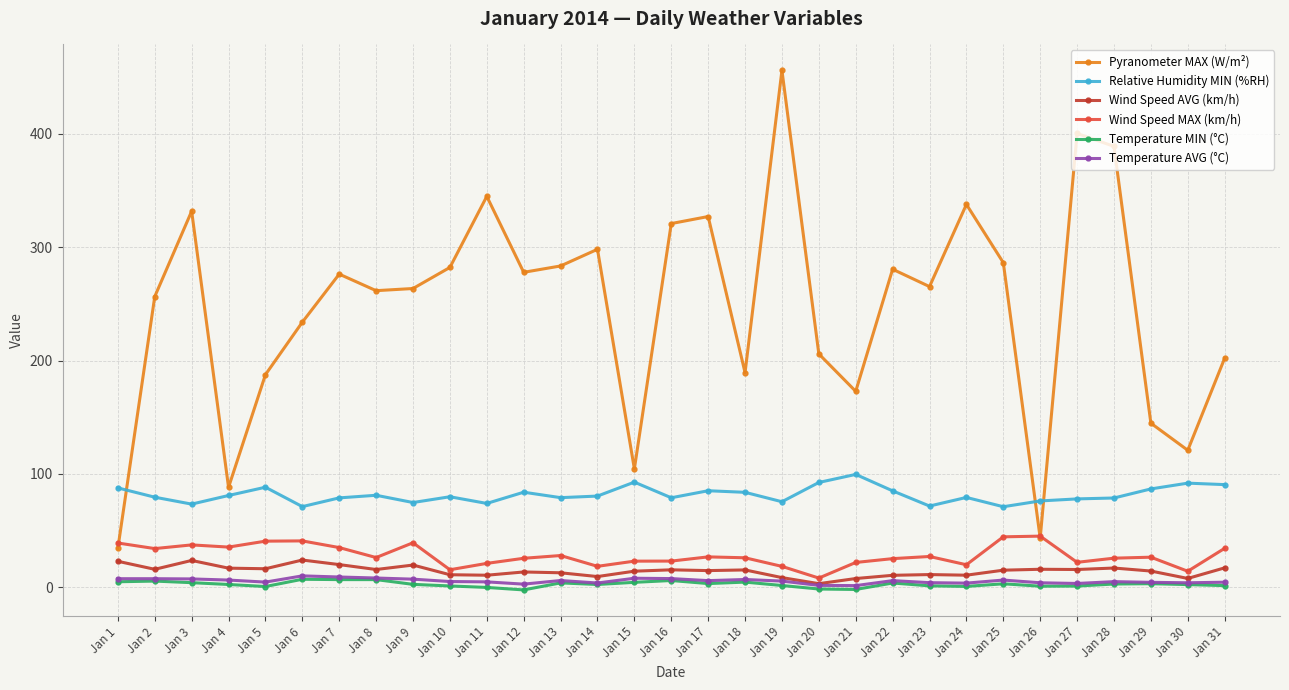

What is the maximum value for Relative Humidity MIN (%RH)?

99.6